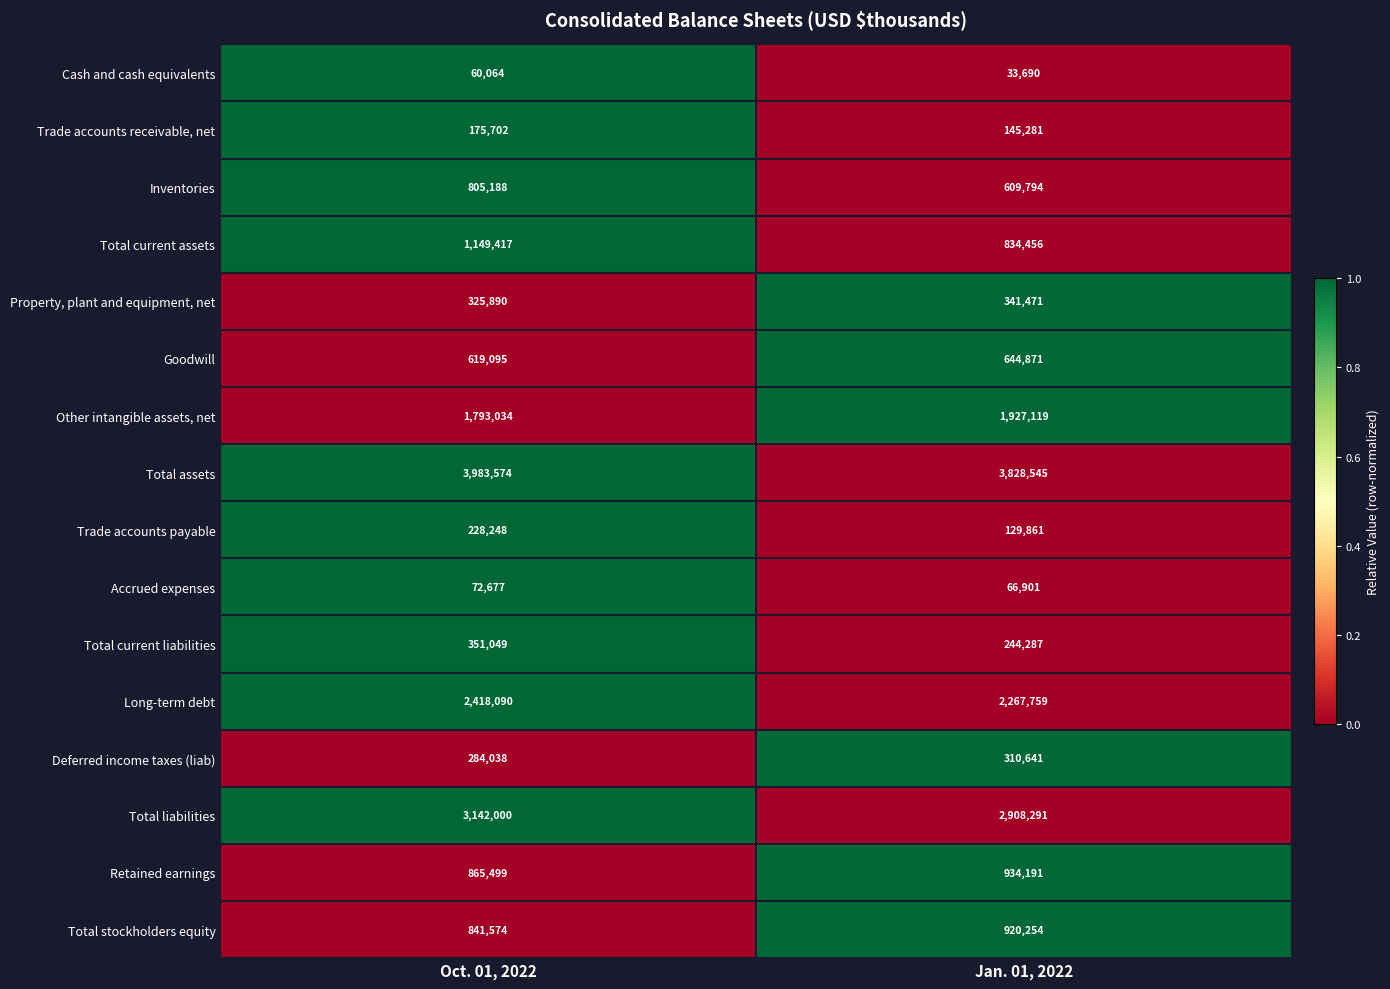

What is the difference between the maximum and minimum values in the Trade accounts receivable, net series?

30421